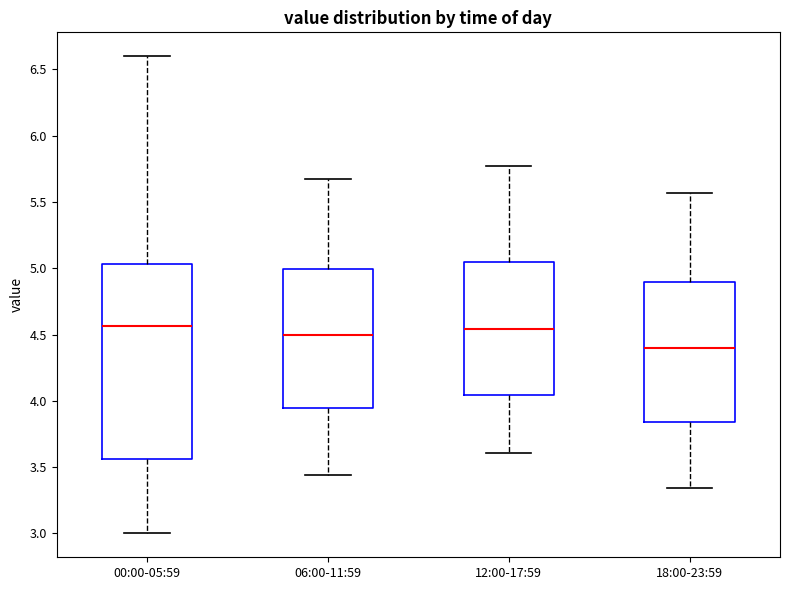

Reading left to right, read every box against the y-axis: the position of its median line, the range the box covers, and the ends of its whiskers. The values are not printed on the chart, so give them approximately, as read against the axis.

00:00-05:59: median 4.55, box 3.55 to 5.05, whiskers 3.00 to 6.60
06:00-11:59: median 4.50, box 3.95 to 5.00, whiskers 3.45 to 5.65
12:00-17:59: median 4.55, box 4.05 to 5.05, whiskers 3.60 to 5.75
18:00-23:59: median 4.40, box 3.85 to 4.90, whiskers 3.35 to 5.55